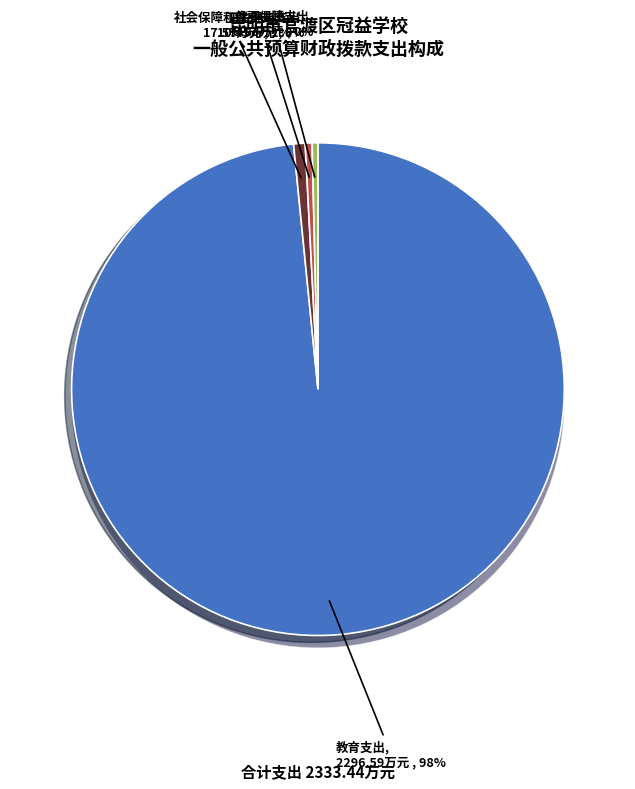

Combined, what portion of the pie is 教育支出 and 卫生健康支出?

98.9%